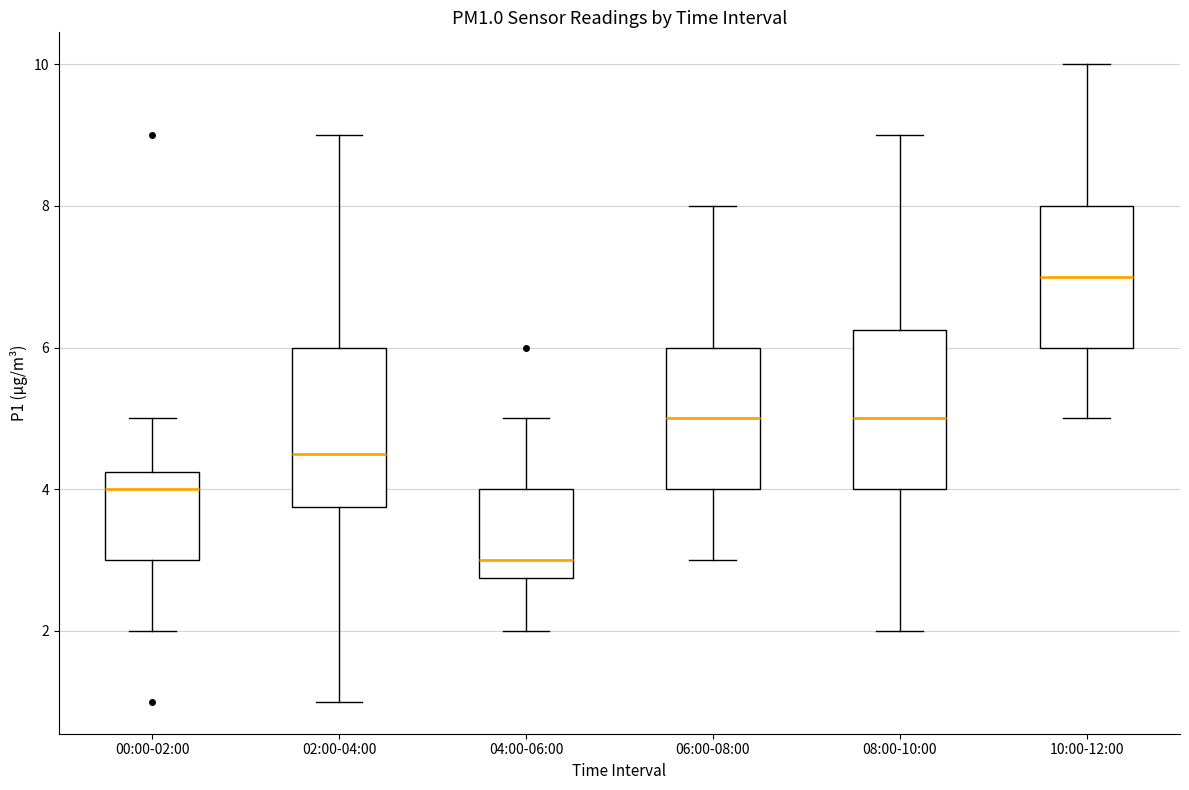

Which box's median line is the lowest?

04:00-06:00